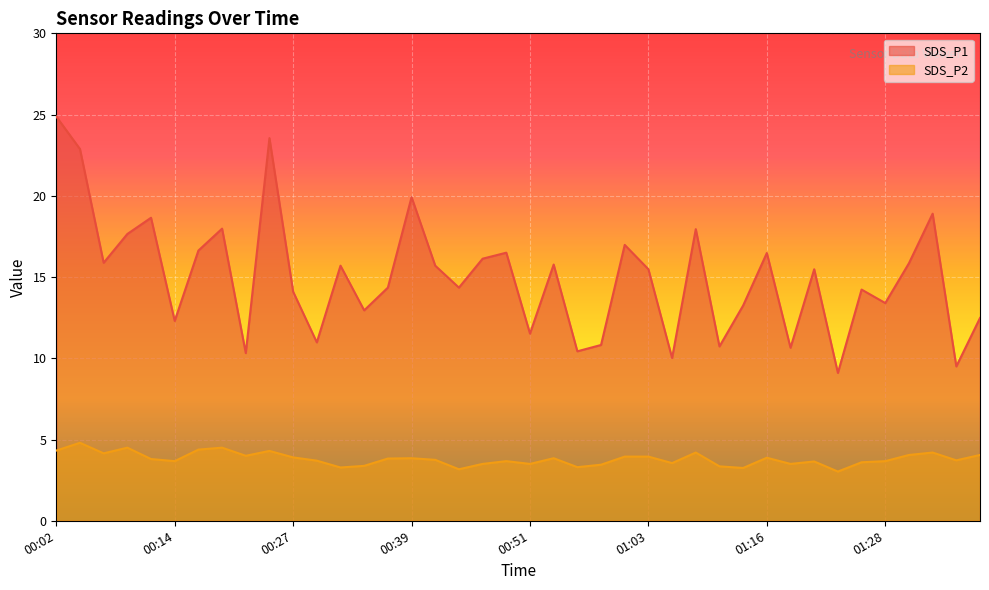

What are all the series names shown in the legend?

SDS_P1, SDS_P2